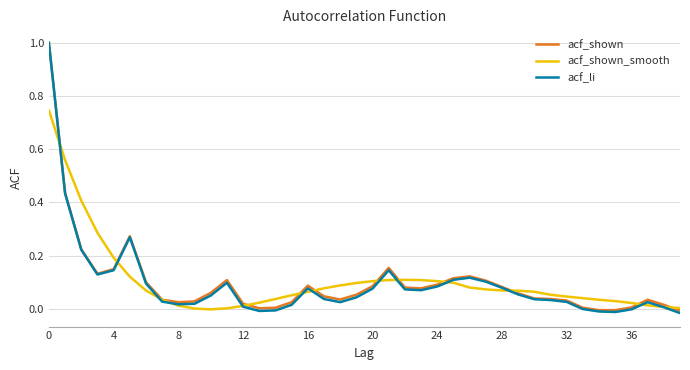

What are all the series names shown in the legend?

acf_shown, acf_shown_smooth, acf_li